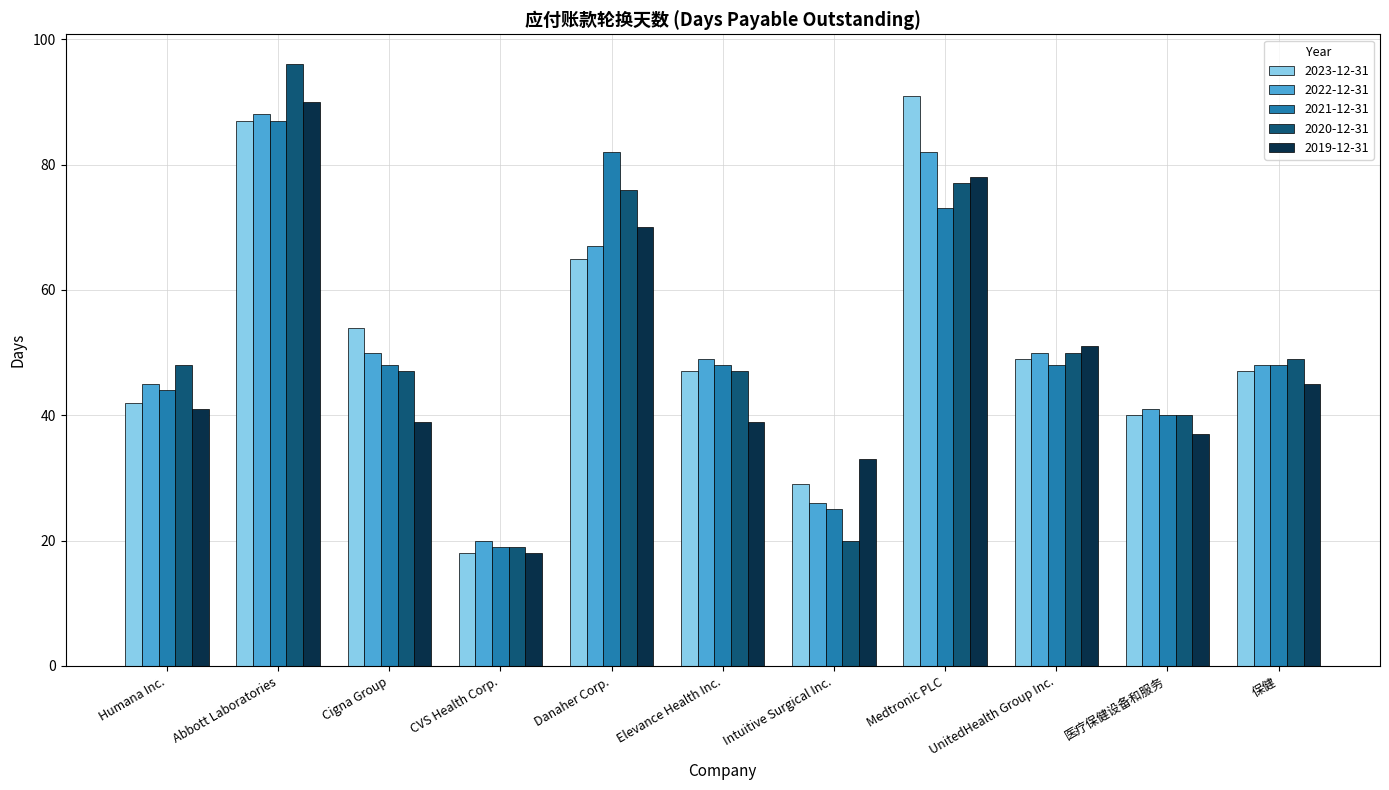

Which series has the largest range (max minus min)?

2020-12-31